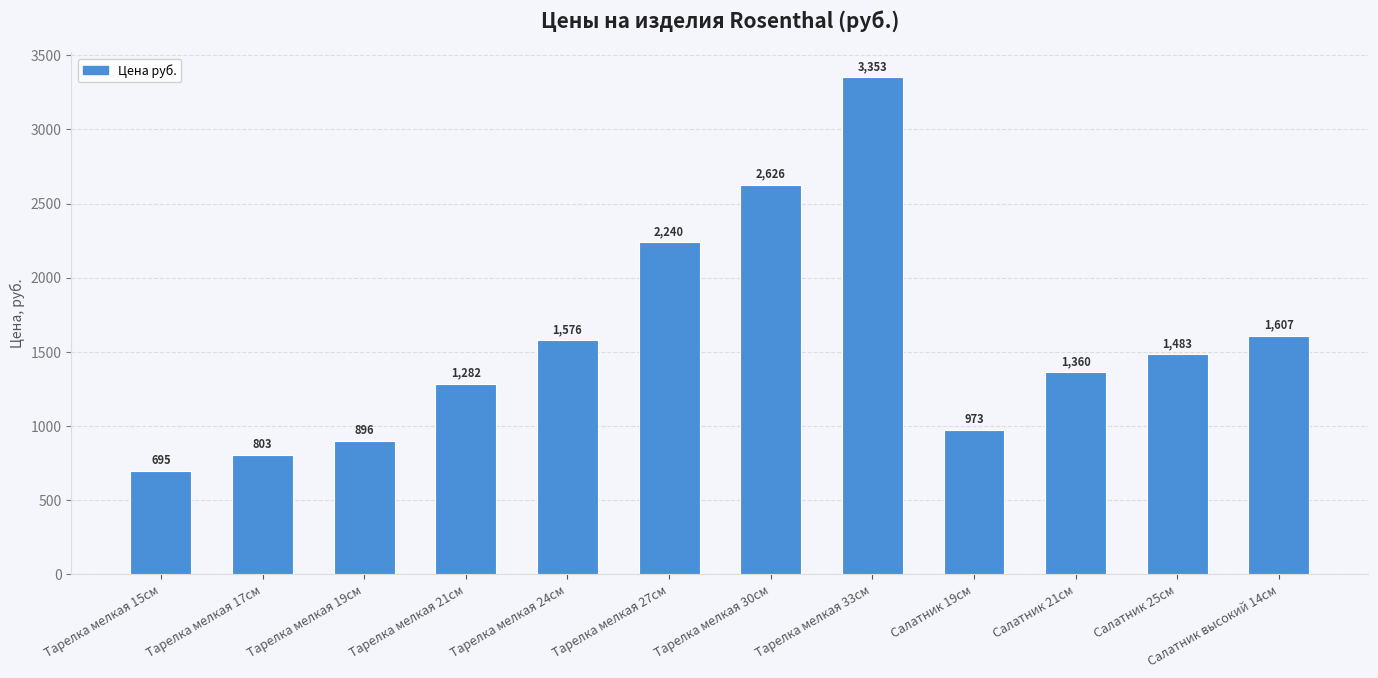

Which category has the highest value across all series?

Тарелка мелкая 33см